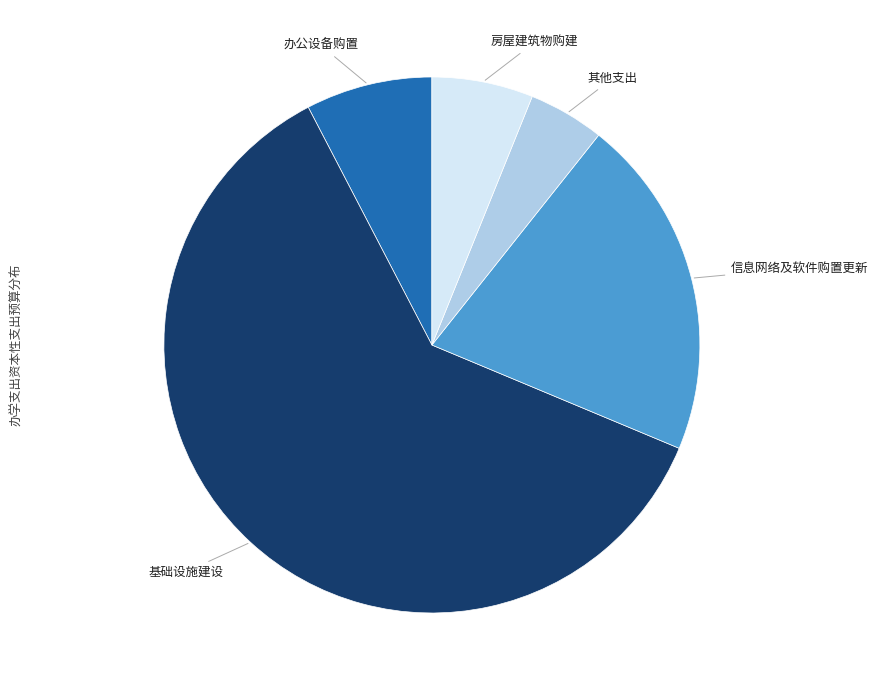

Does any single category account for the majority?

Yes